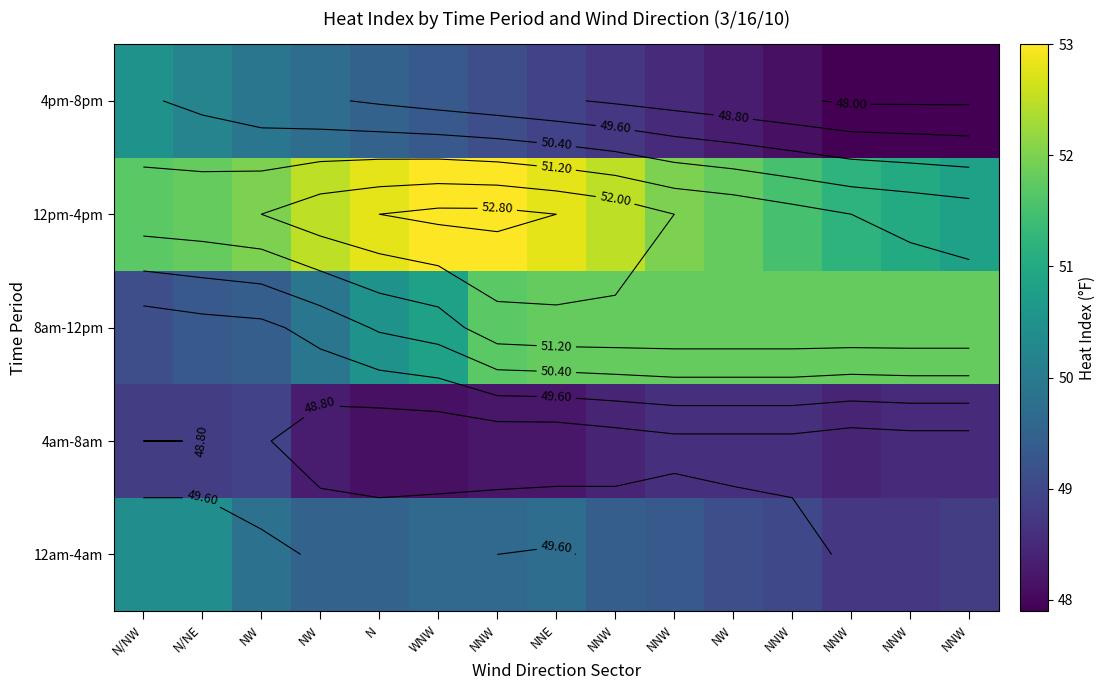

Which has a higher value, NNE or NNW?

NNE